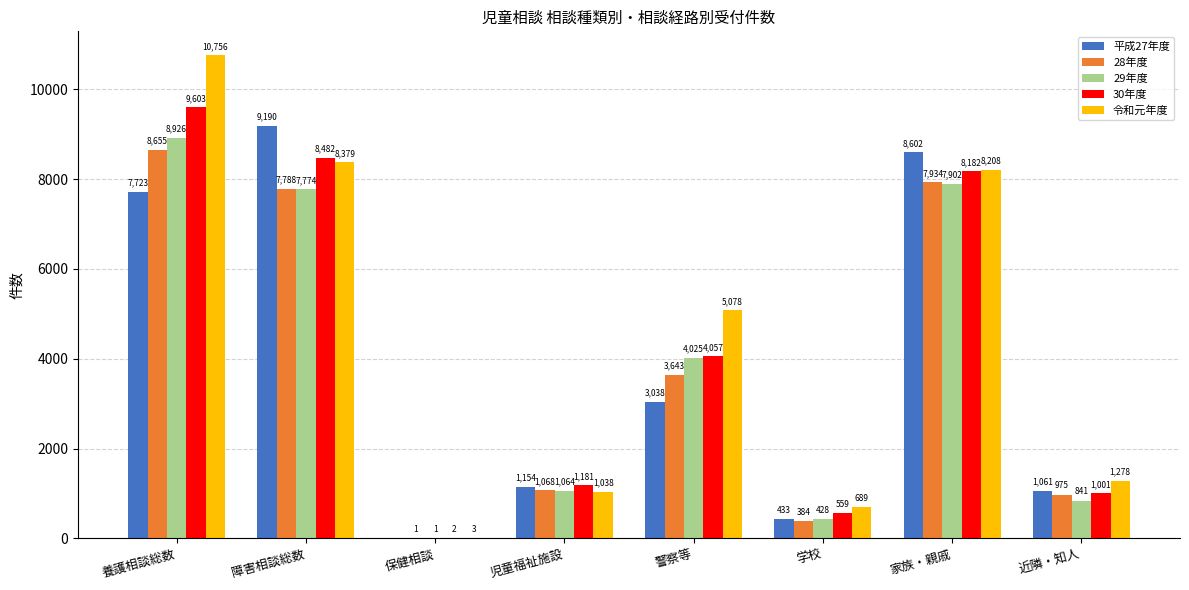

Which category has the highest value in the 28年度 series?

養護相談総数